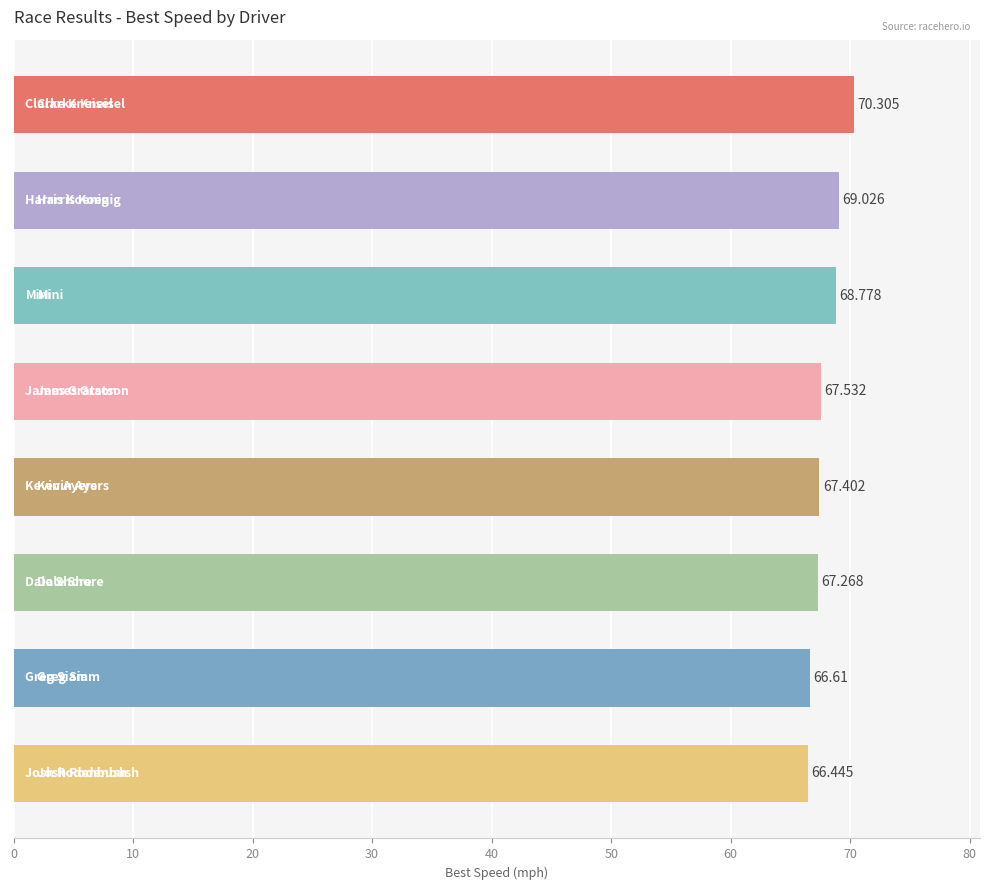

Count the number of values greater than 67.

6